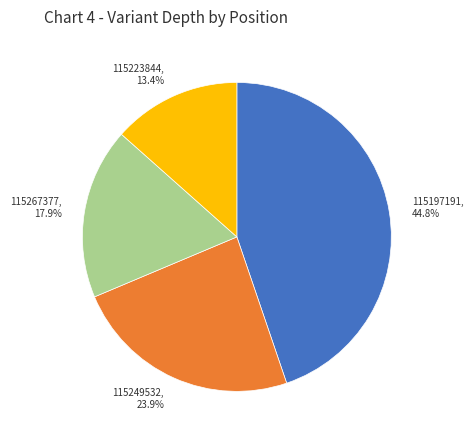

What is the largest slice in the pie chart?

115197191